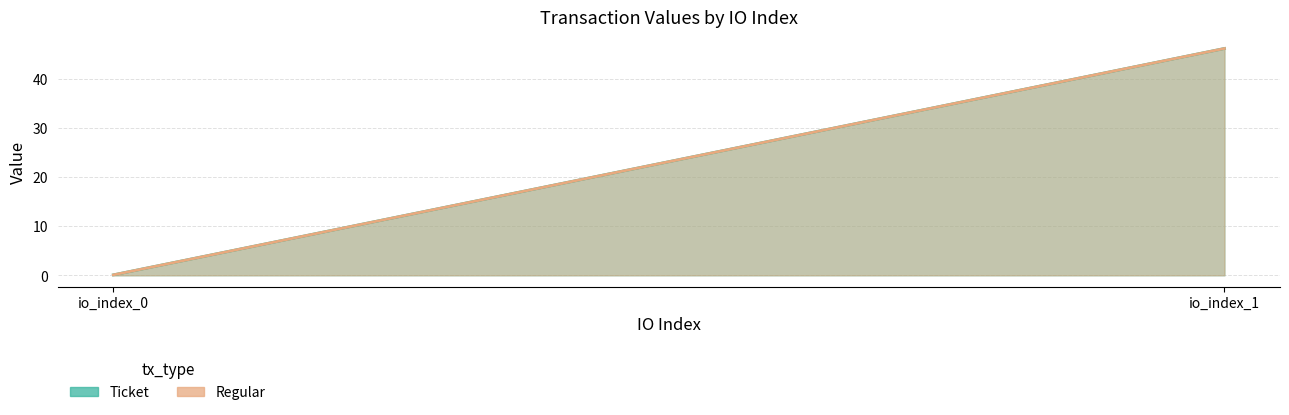

What are all the series names shown in the legend?

Ticket, Regular